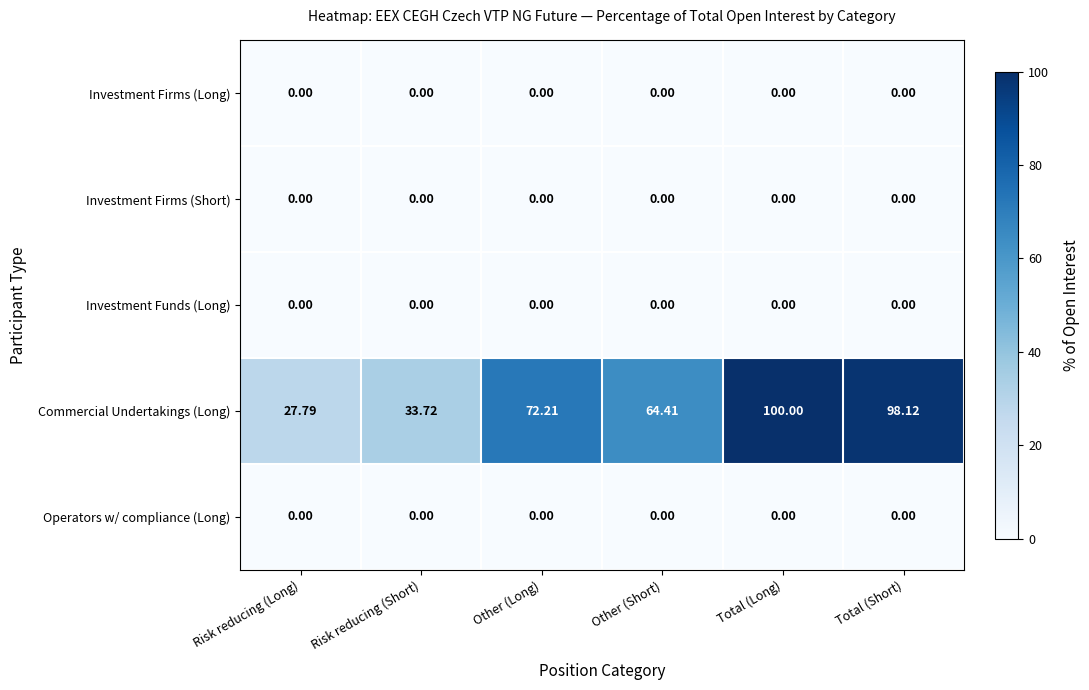

Which series has the largest total across all categories?

Commercial Undertakings (Long)